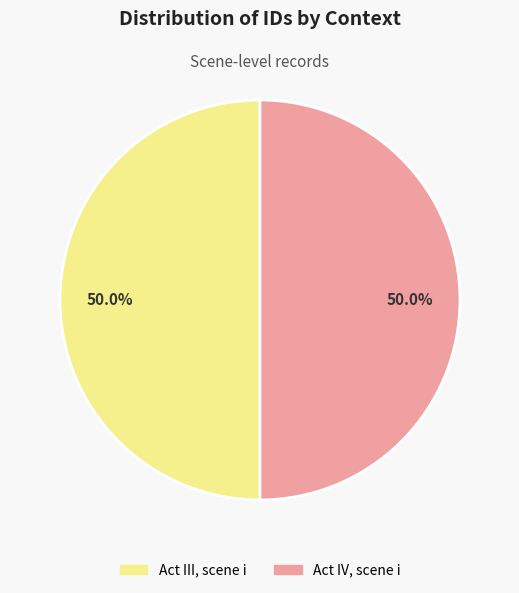

What is the ratio of the value at Act III, scene i to the value at Act IV, scene i?

1.0